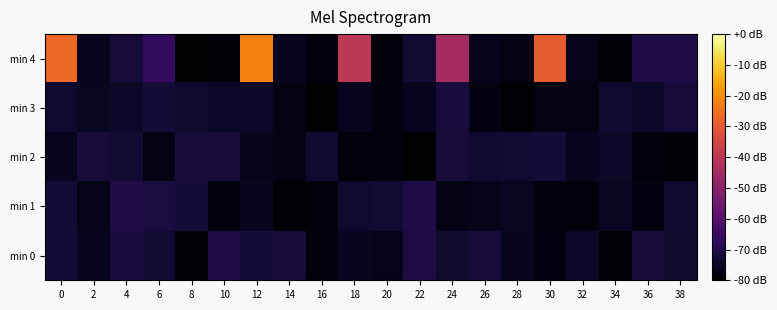

Reading left to right, extract all data points from this chart.

min 0: 0=-72.3	2=-75.6	4=-71.4	6=-73.0	8=-79.1	10=-70.2	12=-72.4	14=-72.1	16=-78.7	18=-75.5	20=-76.3	22=-70.7	24=-73.6	26=-71.8	28=-75.6	30=-77.7	32=-74.5	34=-79.4	36=-71.7	38=-73.7
min 1: 0=-72.4	2=-76.5	4=-70.3	6=-71.1	8=-72.2	10=-78.1	12=-75.3	14=-79.6	16=-78.5	18=-73.2	20=-72.6	22=-70.3	24=-76.7	26=-76.3	28=-75.3	30=-78.1	32=-78.7	34=-75.2	36=-77.7	38=-73.3
min 2: 0=-75.6	2=-71.7	4=-73.0	6=-76.9	8=-71.7	10=-72.0	12=-76.1	14=-77.1	16=-73.2	18=-78.6	20=-78.0	22=-79.9	24=-72.1	26=-73.4	28=-72.9	30=-72.2	32=-75.4	34=-74.3	36=-78.6	38=-78.9
min 3: 0=-73.3	2=-75.3	4=-74.3	6=-72.4	8=-73.7	10=-74.5	12=-74.4	14=-77.0	16=-79.7	18=-75.6	20=-77.9	22=-75.9	24=-71.5	26=-77.7	28=-79.4	30=-77.2	32=-77.1	34=-73.4	36=-74.4	38=-72.2
min 4: 0=-26.9	2=-75.9	4=-71.9	6=-66.6	8=-79.8	10=-79.1	12=-22.2	14=-75.4	16=-78.4	18=-39.9	20=-78.5	22=-73.0	24=-44.3	26=-76.2	28=-77.0	30=-29.6	32=-76.4	34=-79.1	36=-70.6	38=-70.4